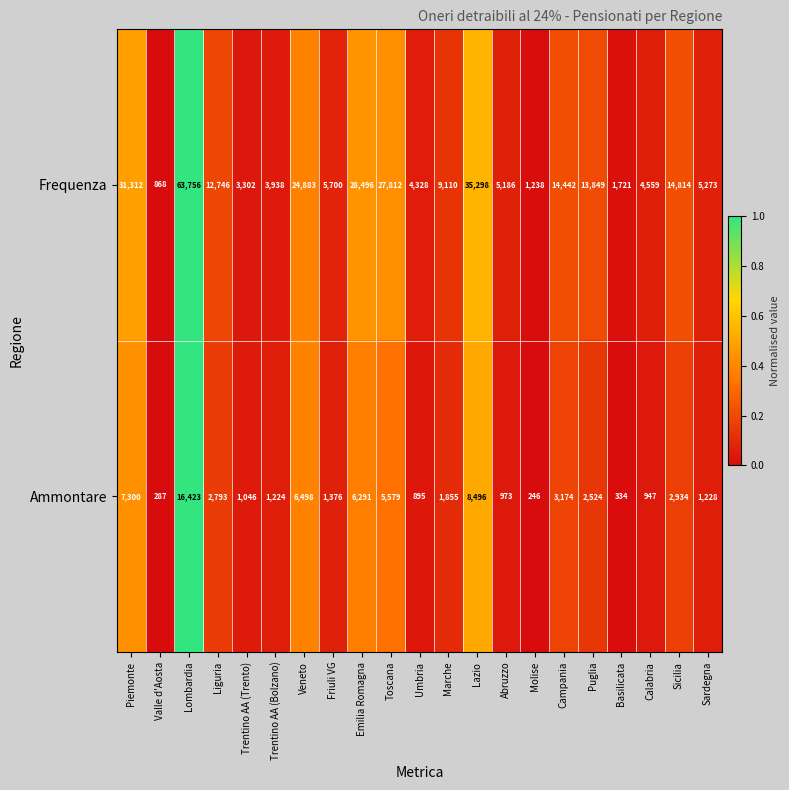

Which series has the largest total across all categories?

Frequenza